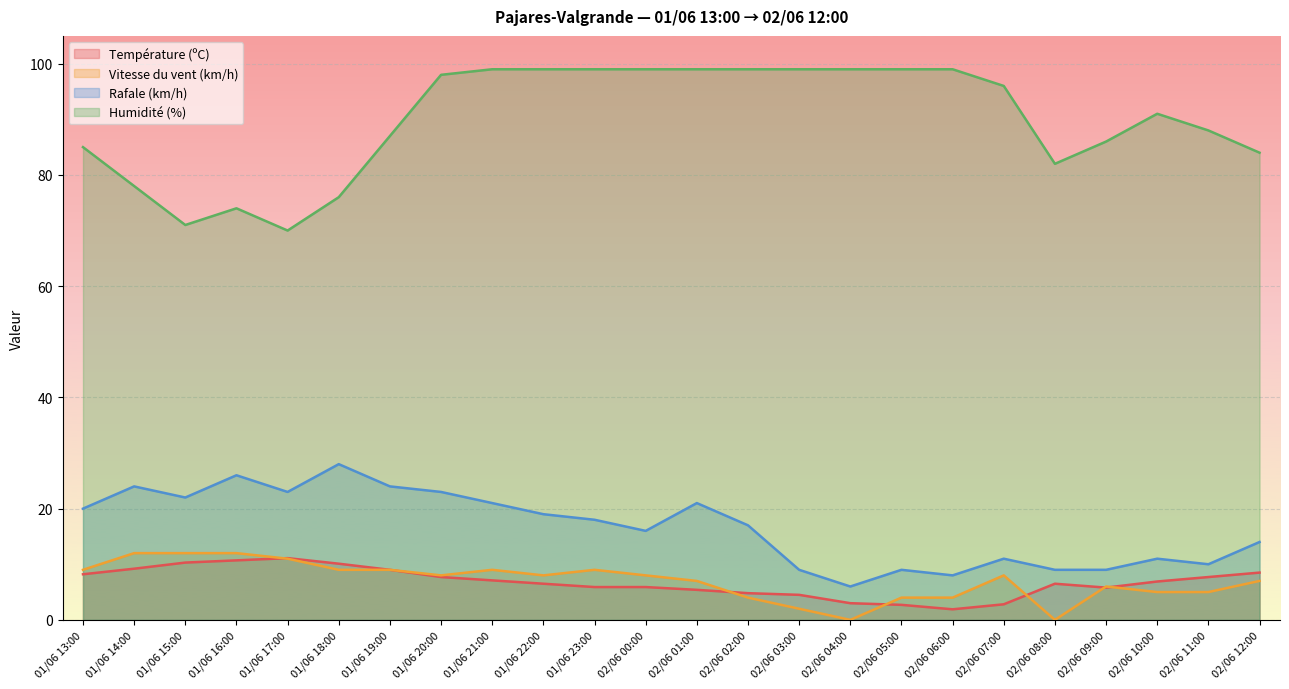

The value of Température (ºC) at 02/06 05:00 is 2.7. True or false?

True